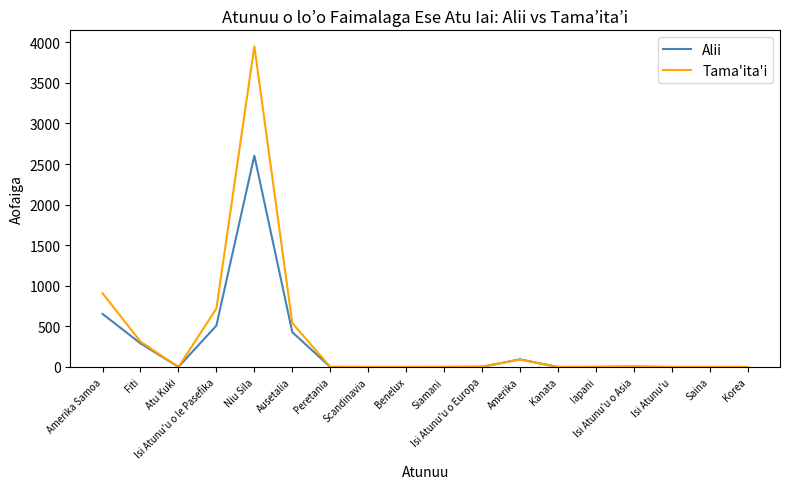

What position from the right is Isi Atunu'u o Europa?

8